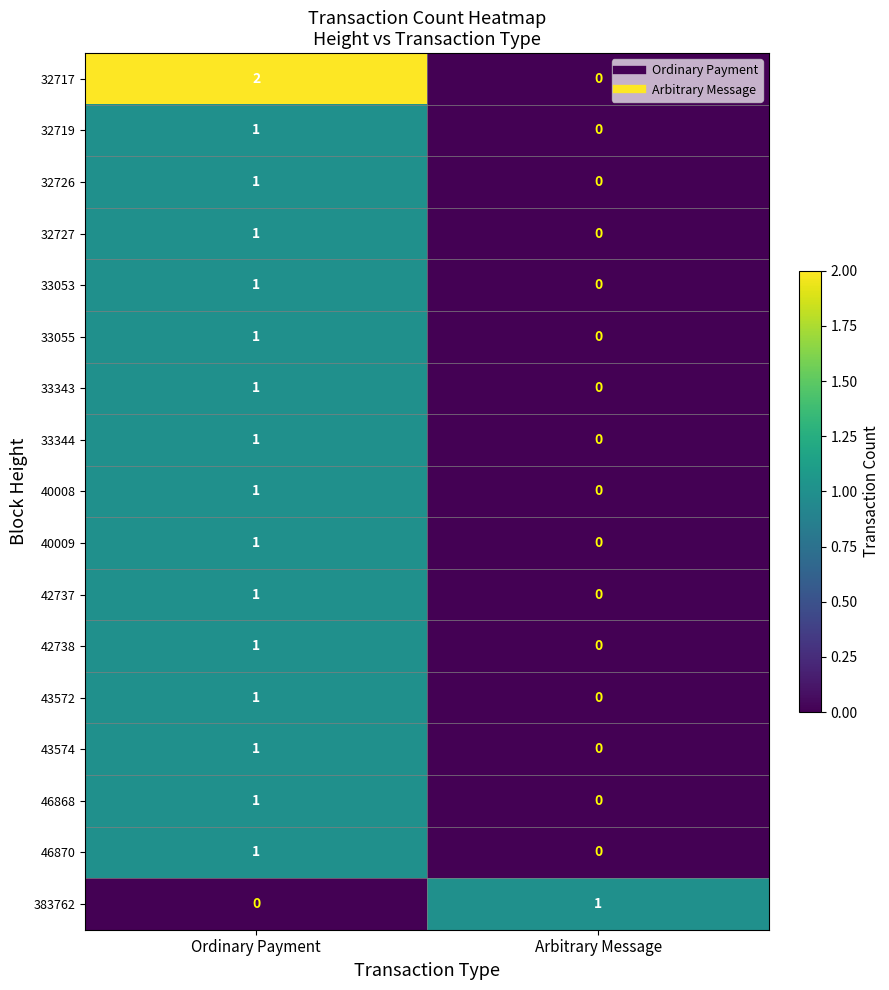

At which label is 43572 closest to 0?

Arbitrary Message